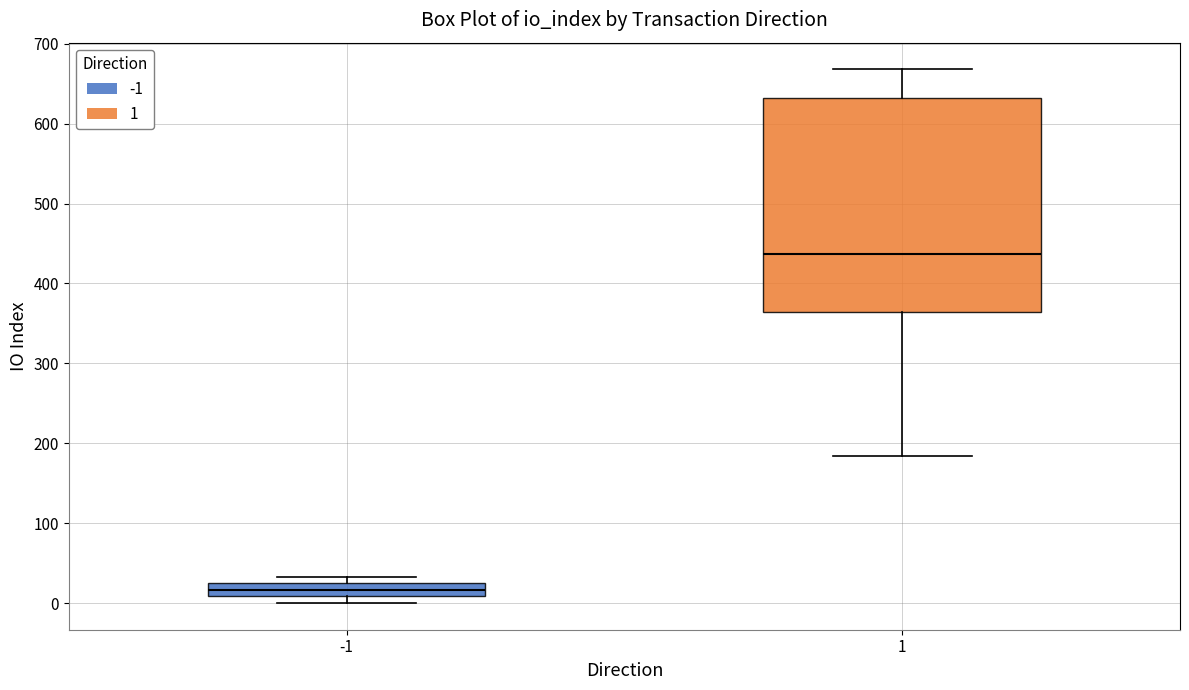

Which box is the tallest, from its lower edge to its upper edge?

1